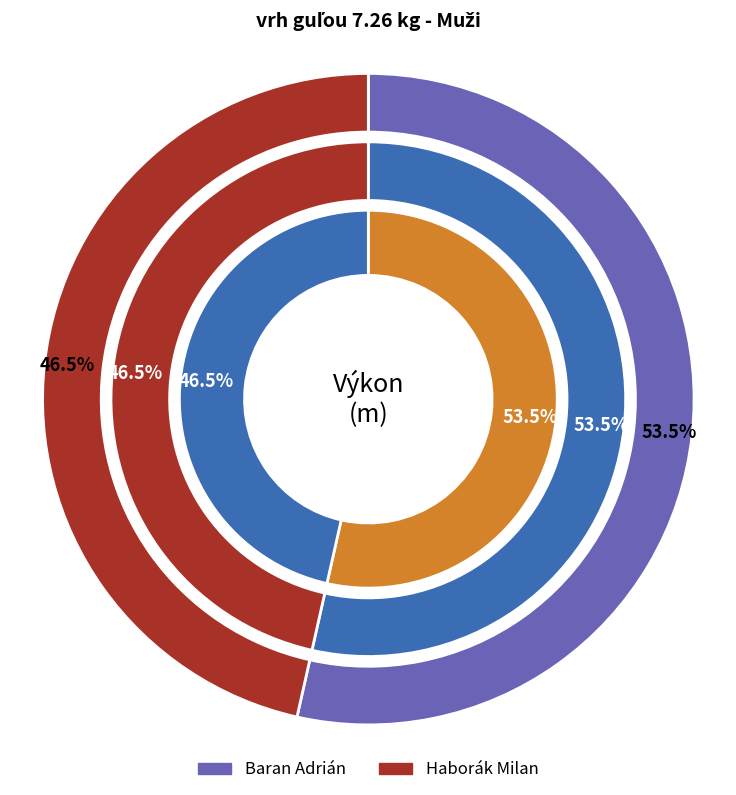

To the nearest percent, what portion does Haborák Milan represent?

46%